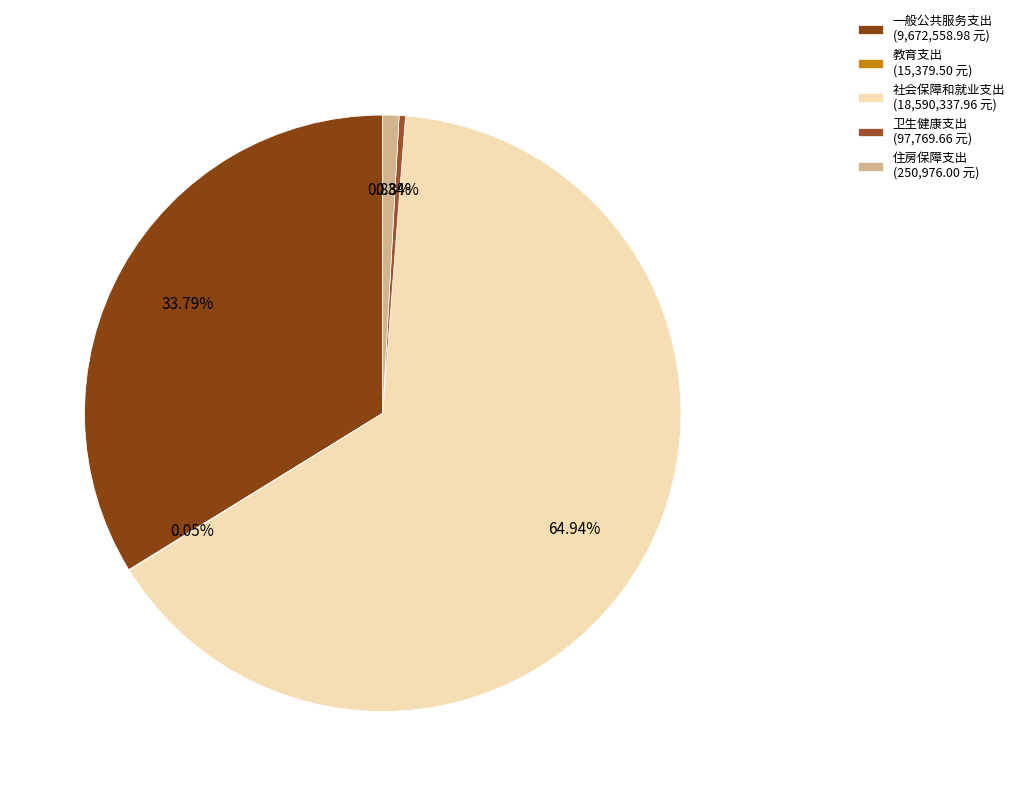

Which category has the biggest portion of the pie?

社会保障和就业支出